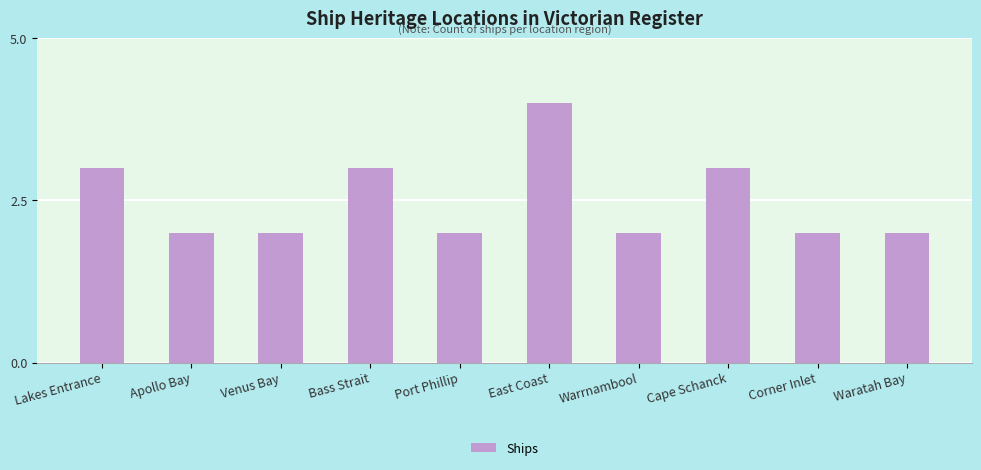

Reading left to right, list all the values displayed in this chart.

Lakes Entrance=3	Apollo Bay=2	Venus Bay=2	Bass Strait=3	Port Phillip=2	East Coast=4	Warrnambool=2	Cape Schanck=3	Corner Inlet=2	Waratah Bay=2